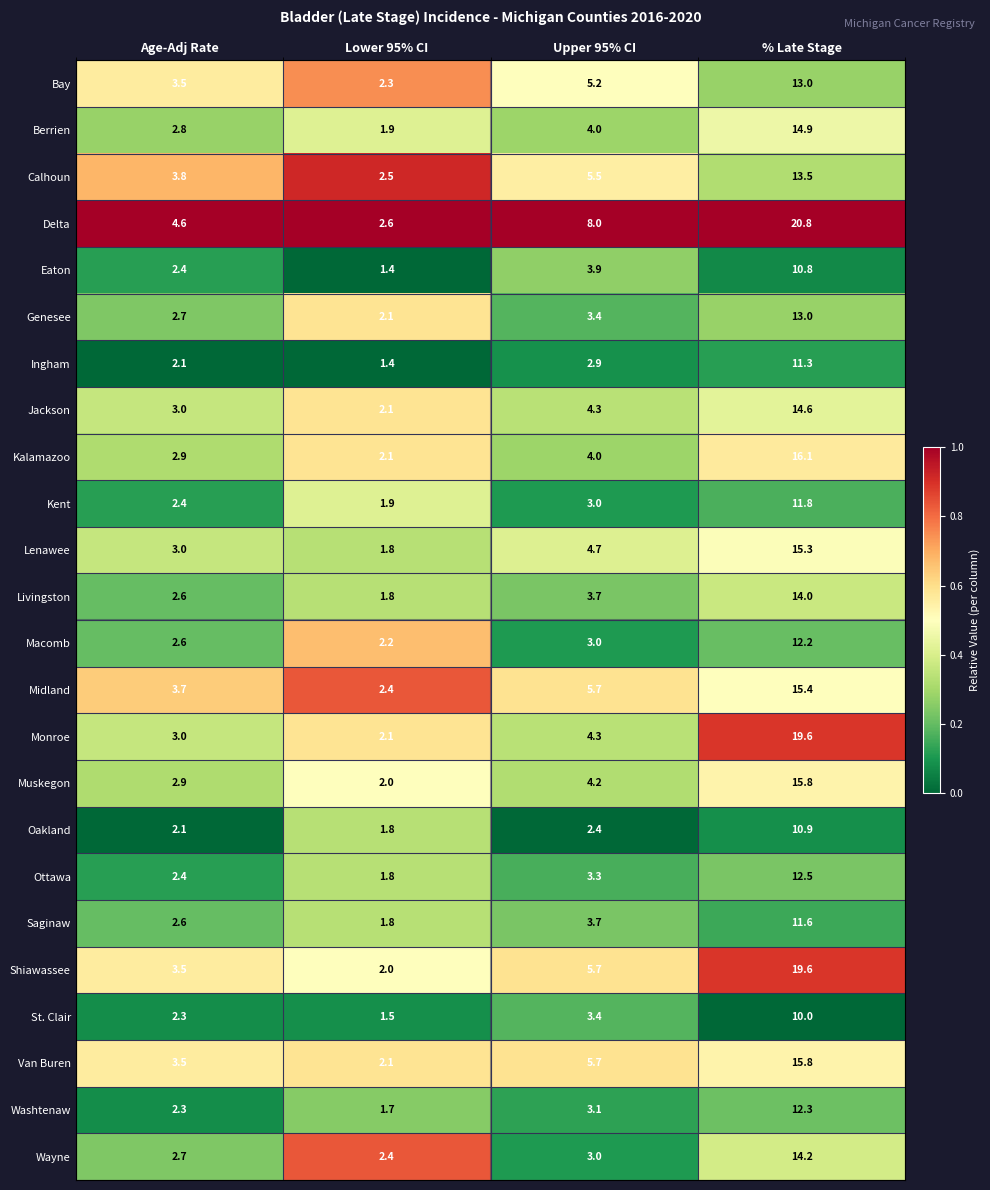

What value does the Livingston series have at % Late Stage?

14.0